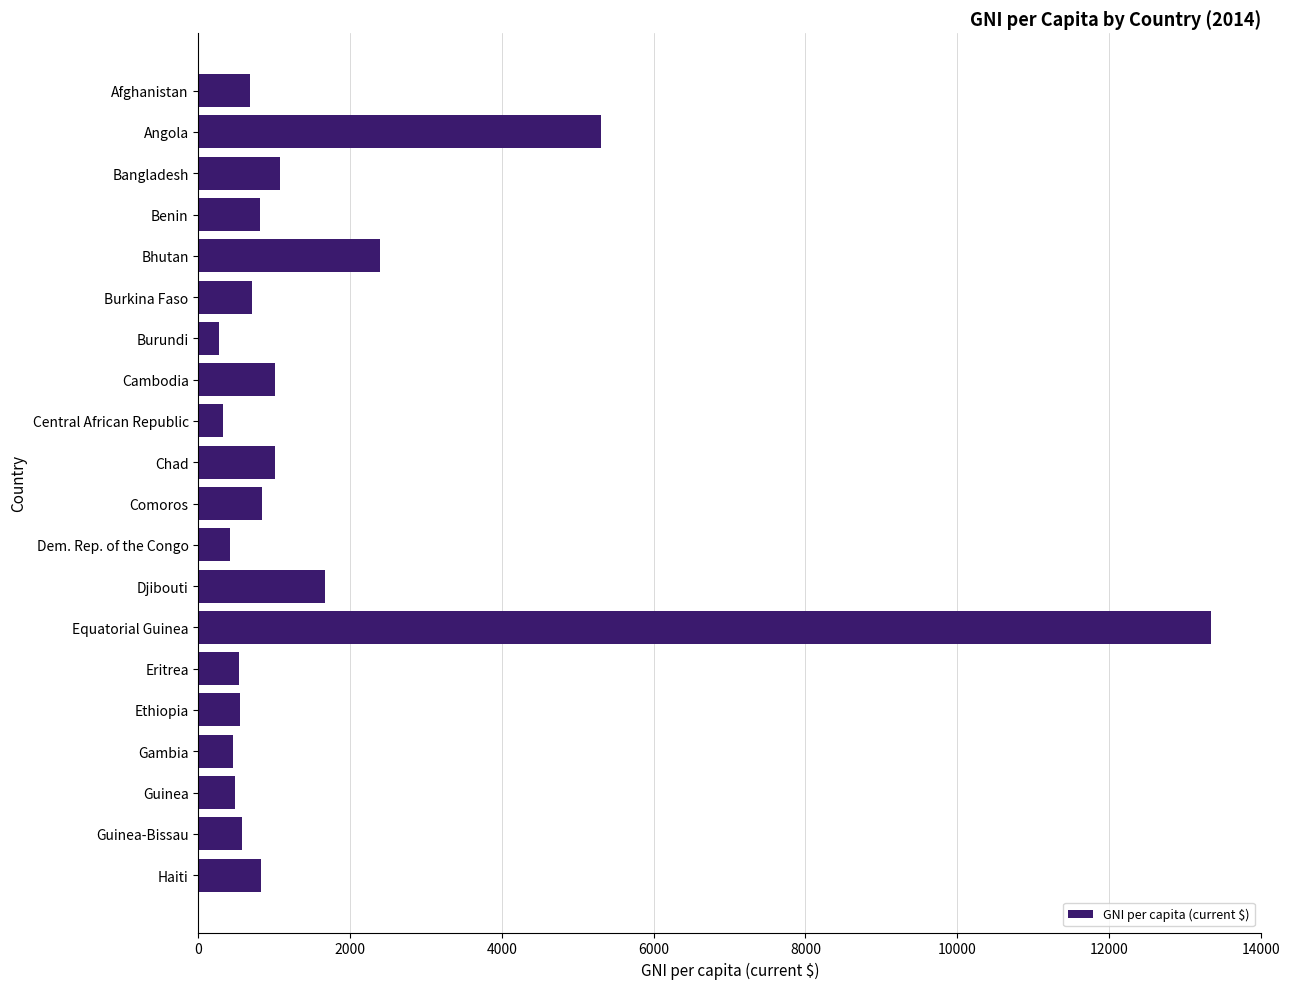

Where is the data nearest to the value 6805?

Angola